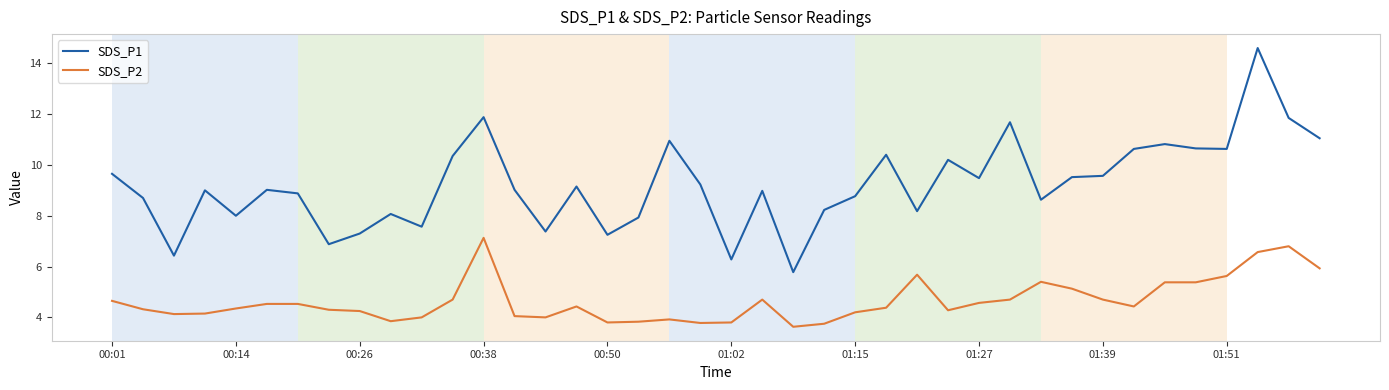

True or false: SDS_P1 and SDS_P2 intersect in this chart.

False